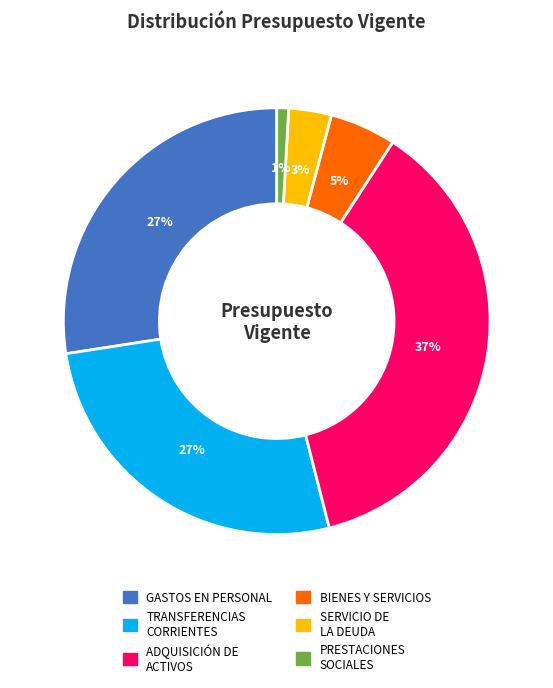

Is there any slice that represents more than half of the pie?

No